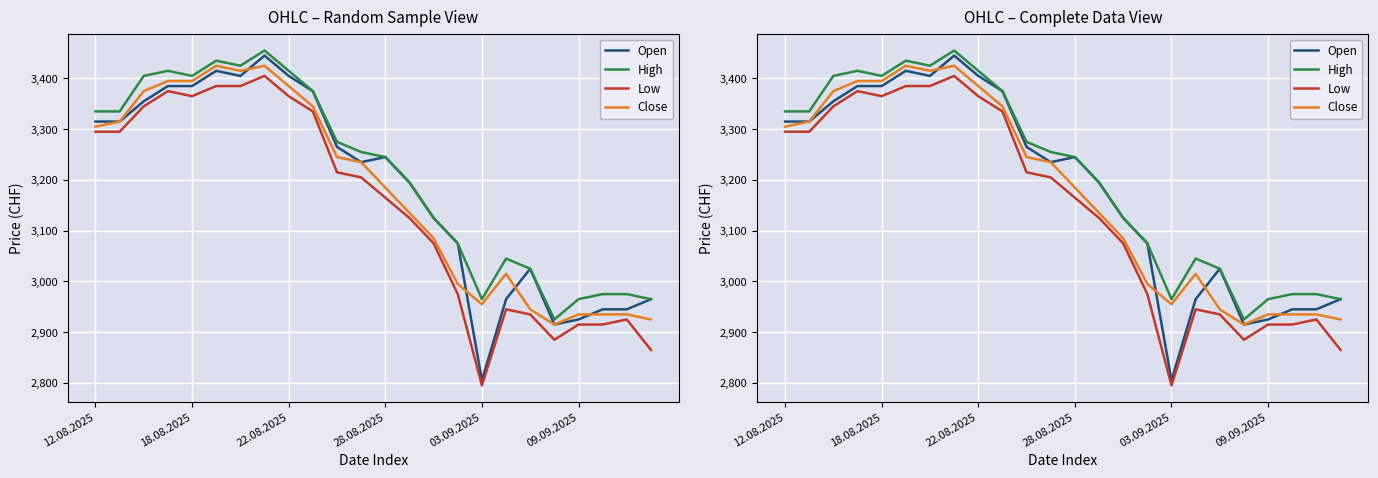

True or false: Low has more than 1 points higher than both neighbors.

True